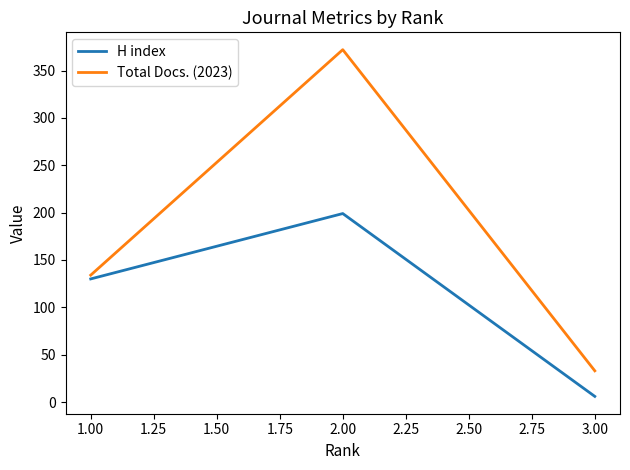

At how many categories does at least one series exceed 168?

1